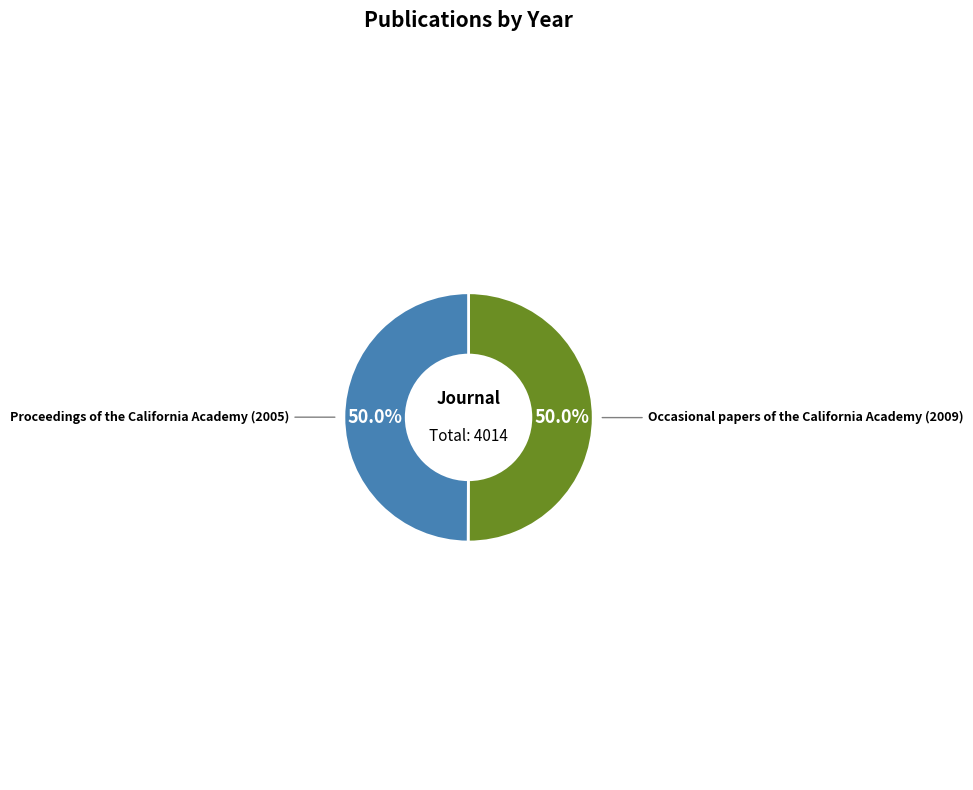

Which slice is the largest?

Occasional papers of the California Academy (2009)